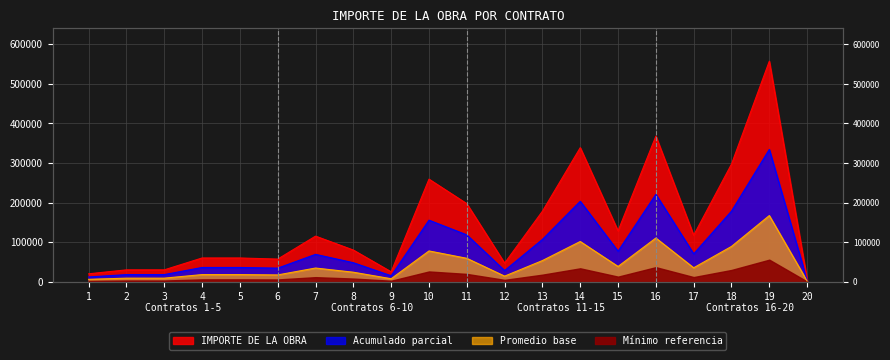

Which has a higher value, 20 or 10?

10